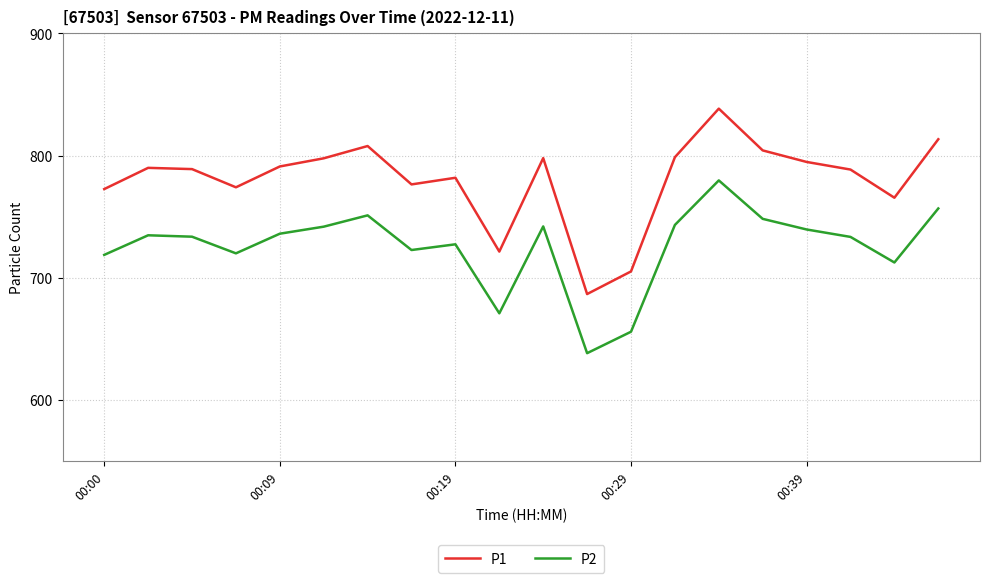

What is the maximum value for P2?

779.7